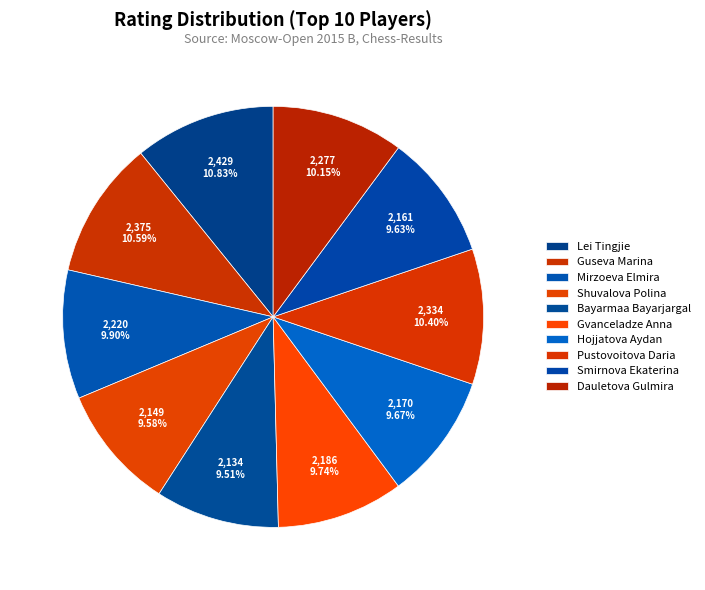

Is it true that Pustovoitova Daria is 5% of the pie?

False